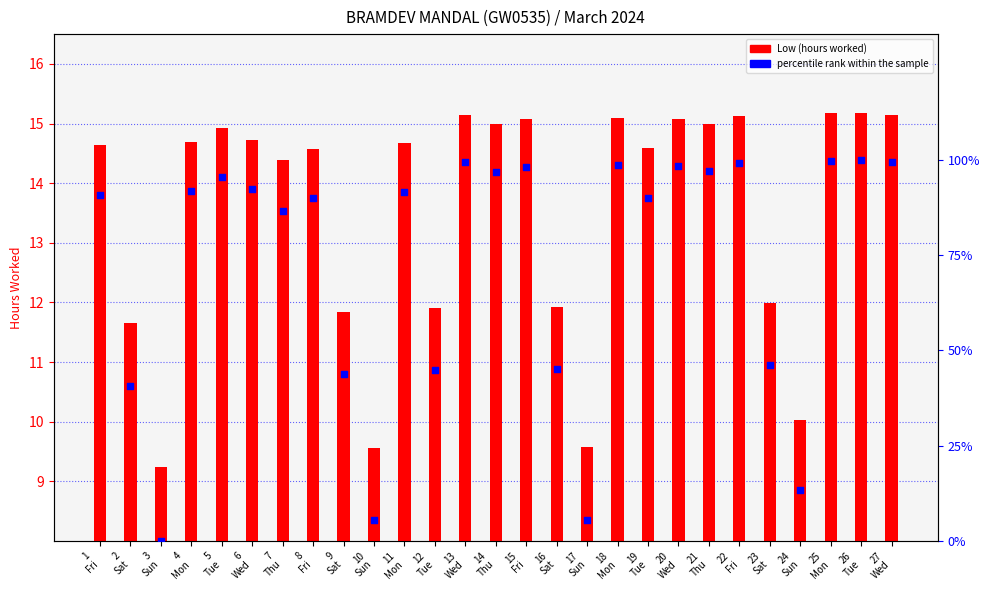

At which category is the sum across all series the highest?

26
Tue